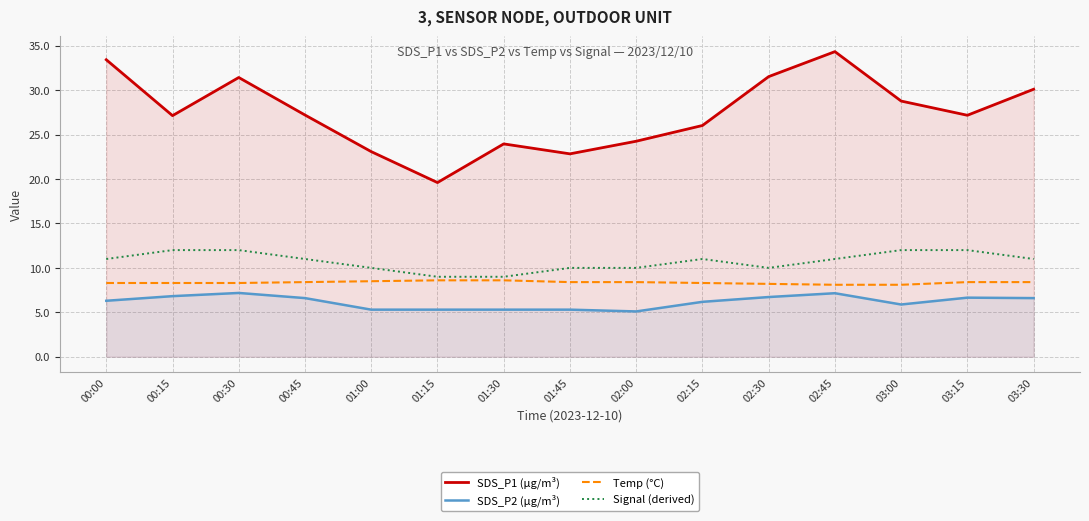

True or false: SDS_P2 (µg/m³) has more than 1 points higher than both neighbors.

True